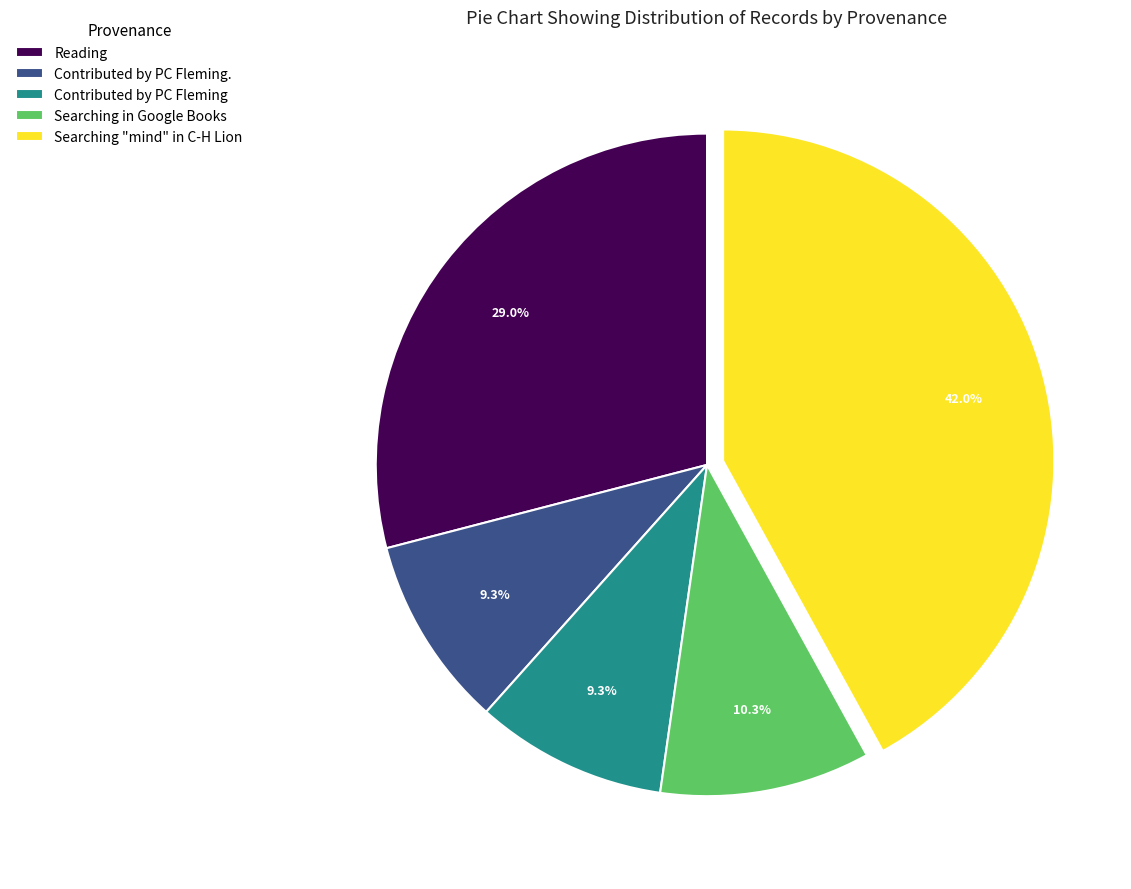

Between Reading and Searching "mind" in C-H Lion, which is larger?

Searching "mind" in C-H Lion